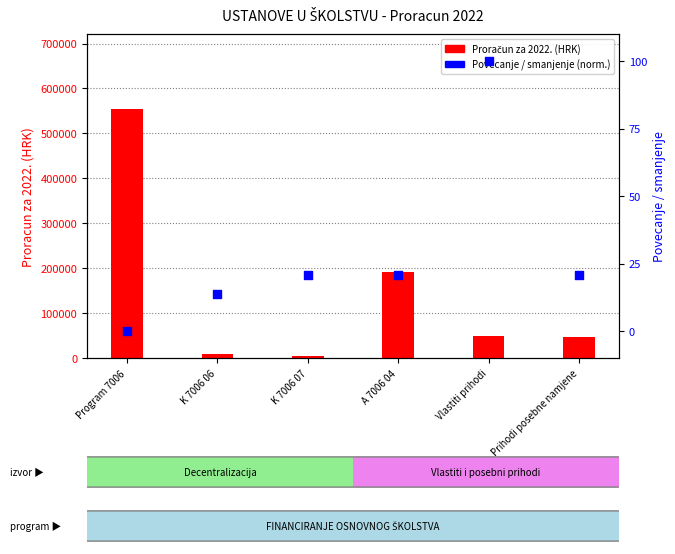

Which series has the largest Y range (max minus min)?

Proračun za 2022.